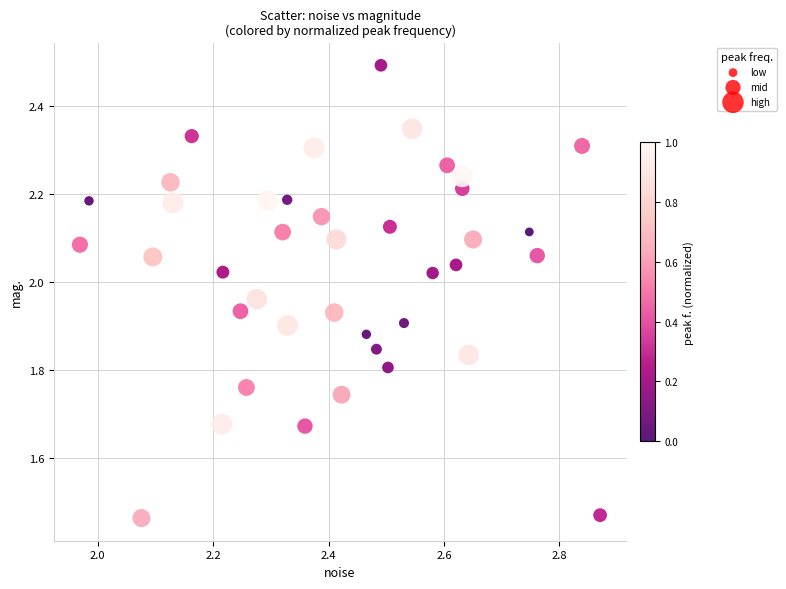

What is the range of Y values (max minus min)?

1.0